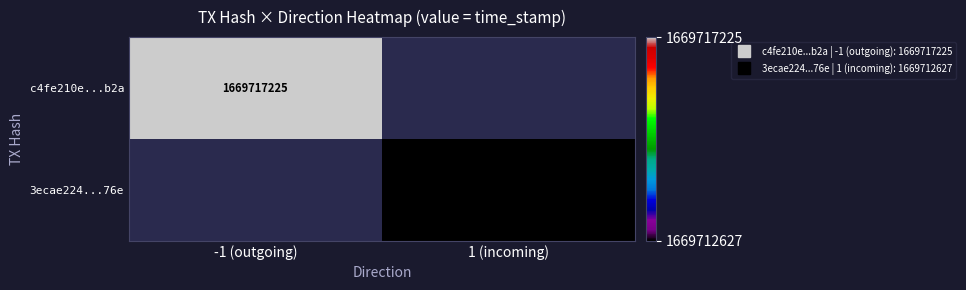

How many series are shown in this chart?

2